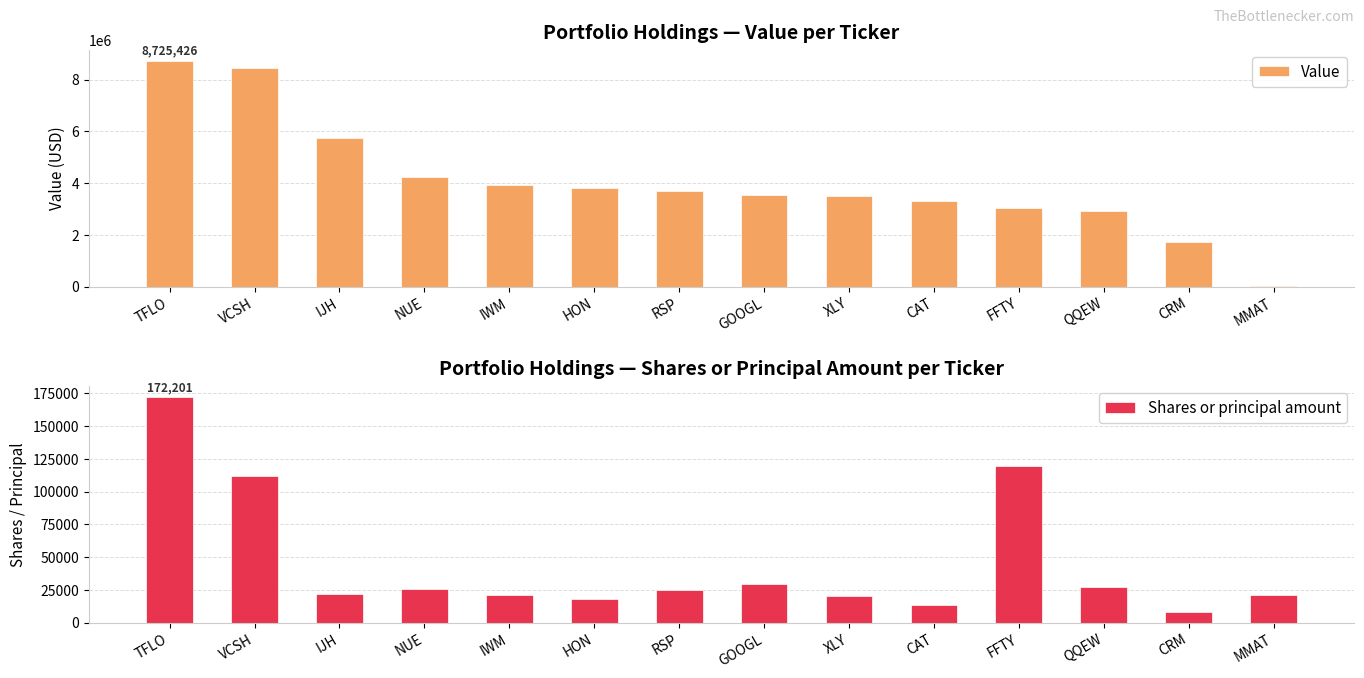

True or false: Value has a value of 3921810 at IWM.

True